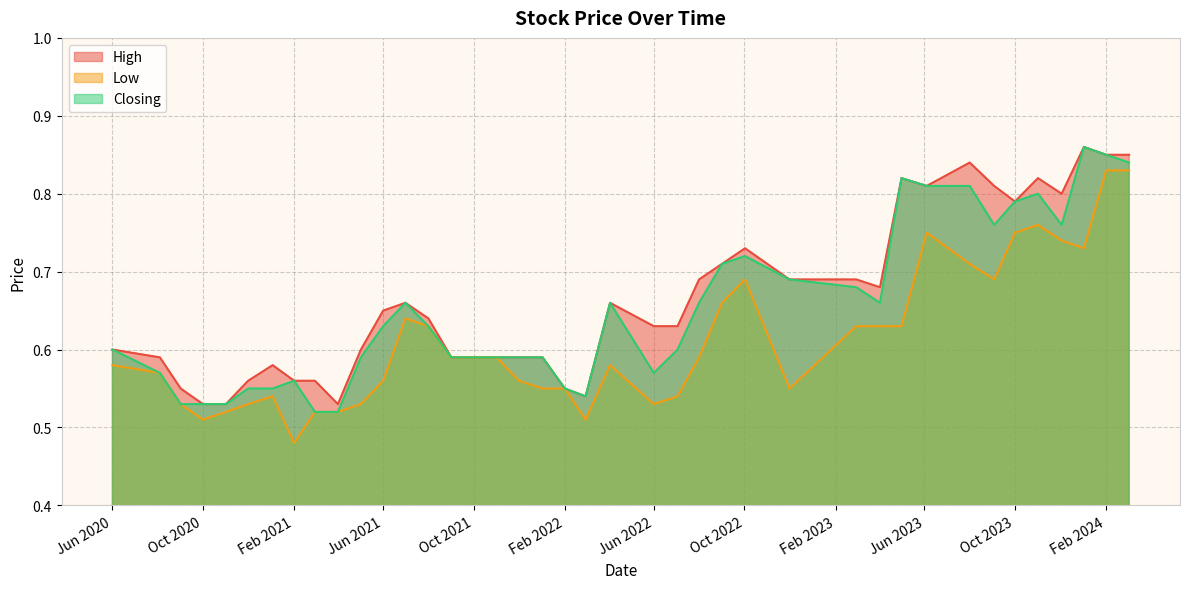

What is the difference between the High values at 03/09/2023 and 03/10/2021?

0.2